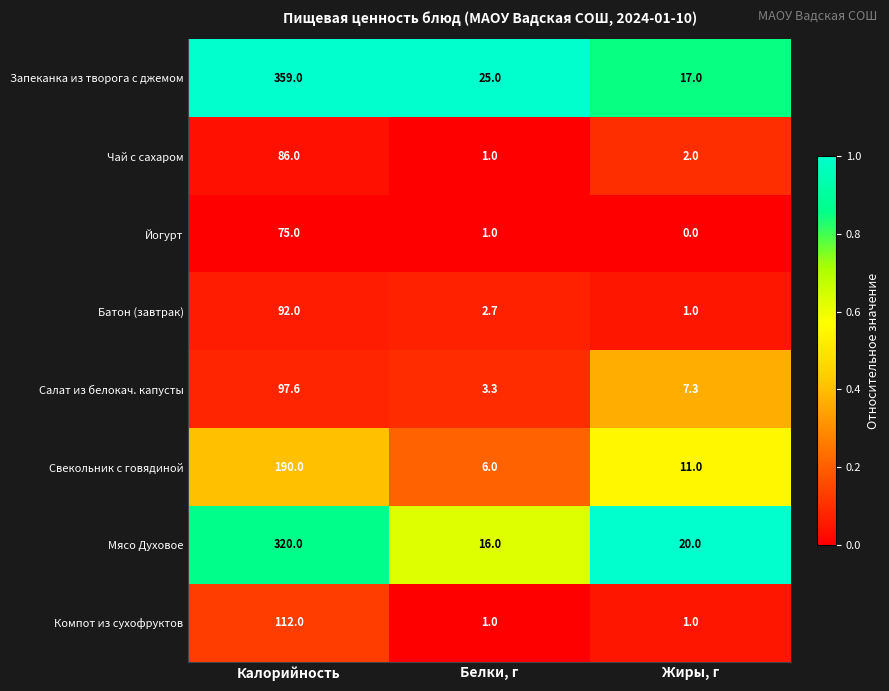

At which category is the sum across all series the highest?

Калорийность